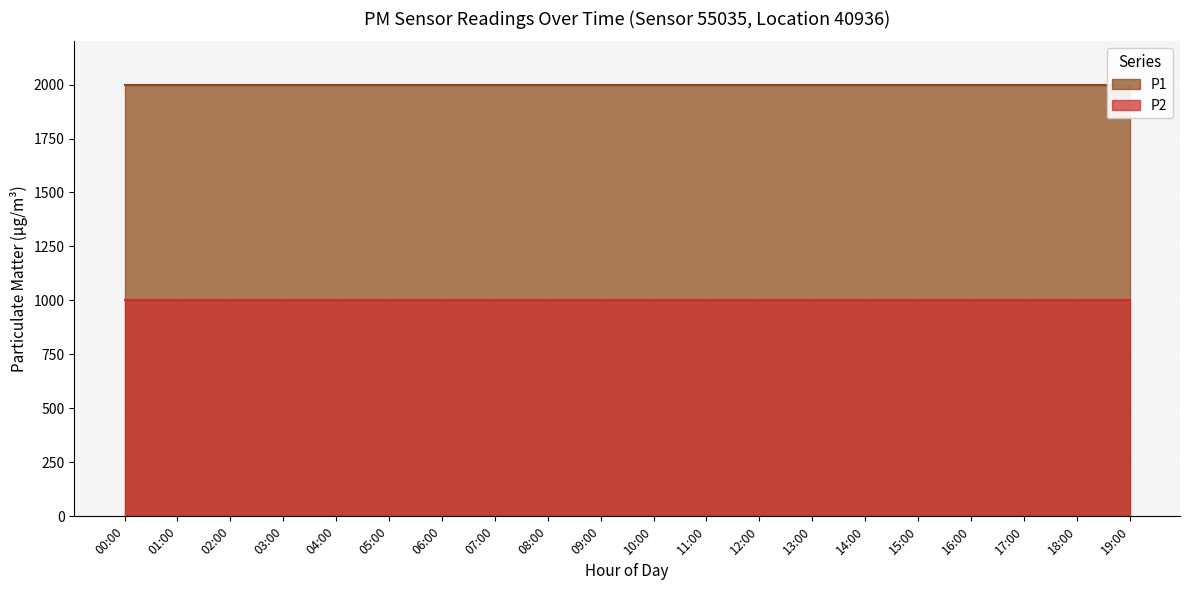

The P1 series shows 551.7 at 17:00. True or false?

False